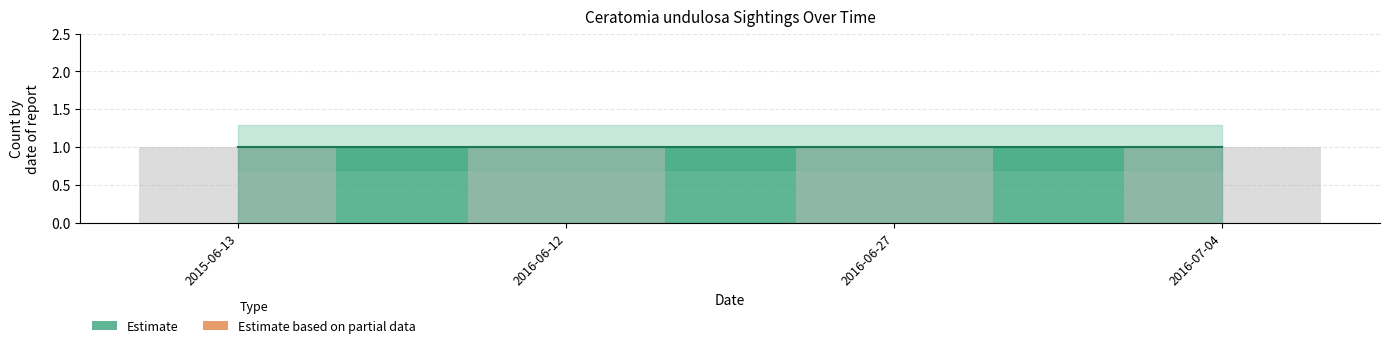

List the labels in order of Count value, smallest first.

2015-06-13, 2016-06-12, 2016-06-27, 2016-07-04